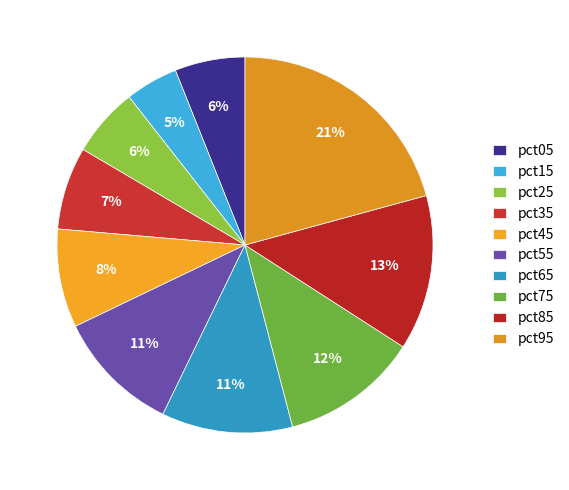

Is there any slice that represents more than half of the pie?

No